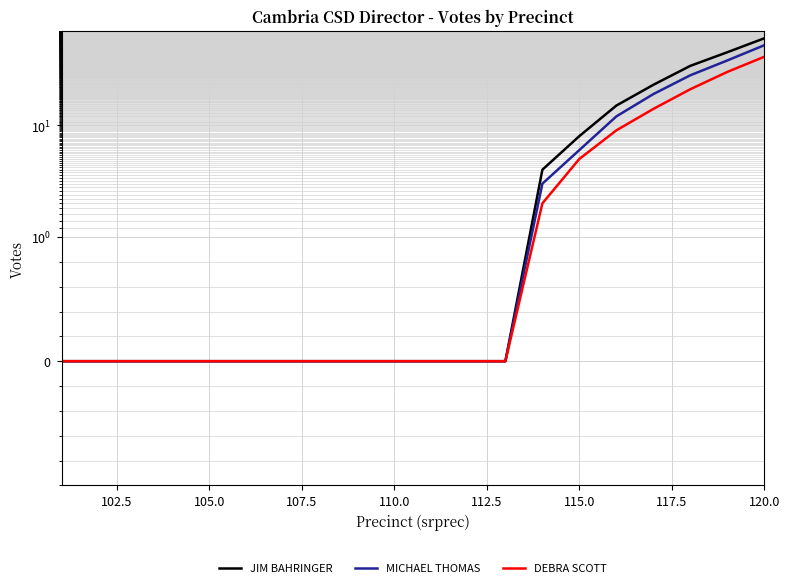

Rank the series by their average value, from lowest to highest.

DEBRA SCOTT, MICHAEL THOMAS, JIM BAHRINGER